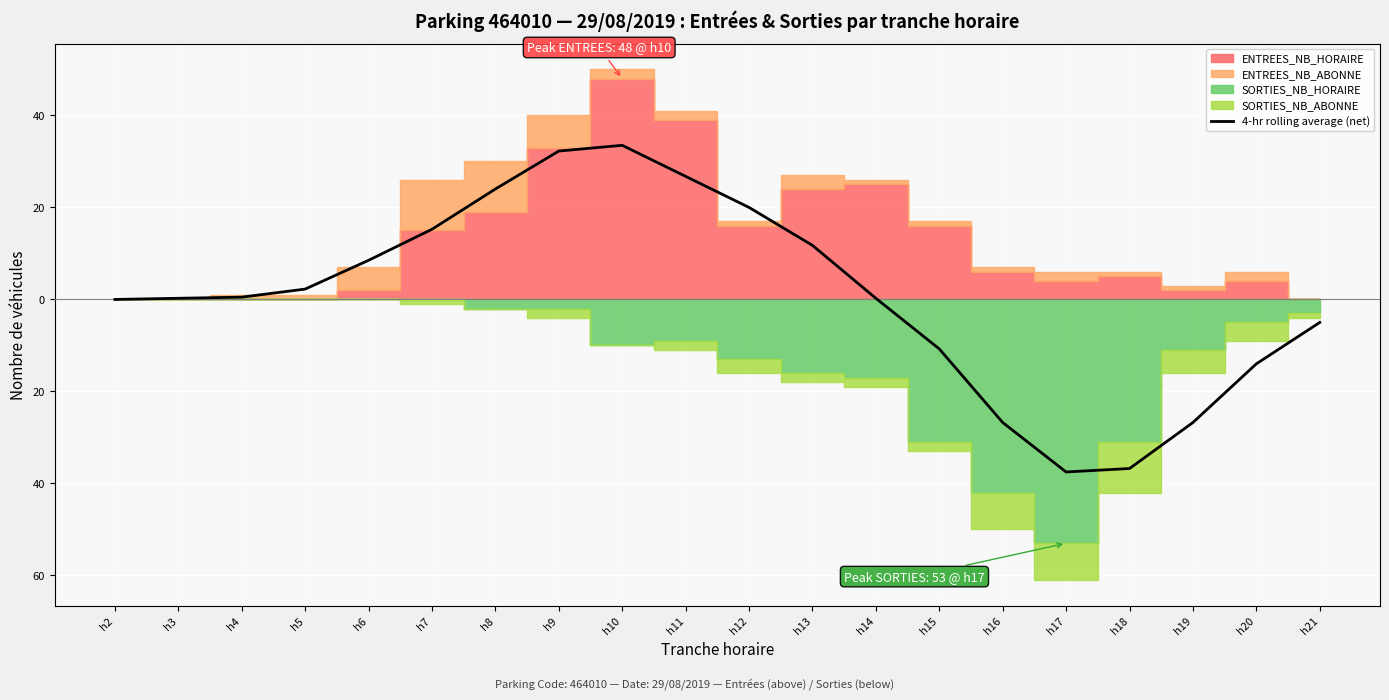

Which category has the highest value across all series?

h10